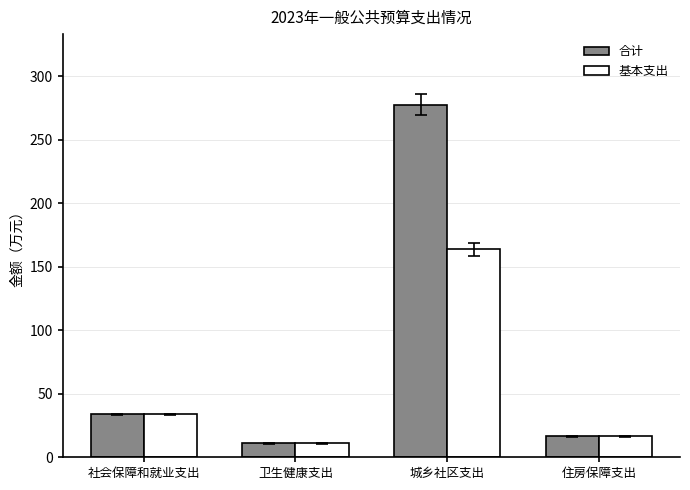

What position from the left is 卫生健康支出?

2